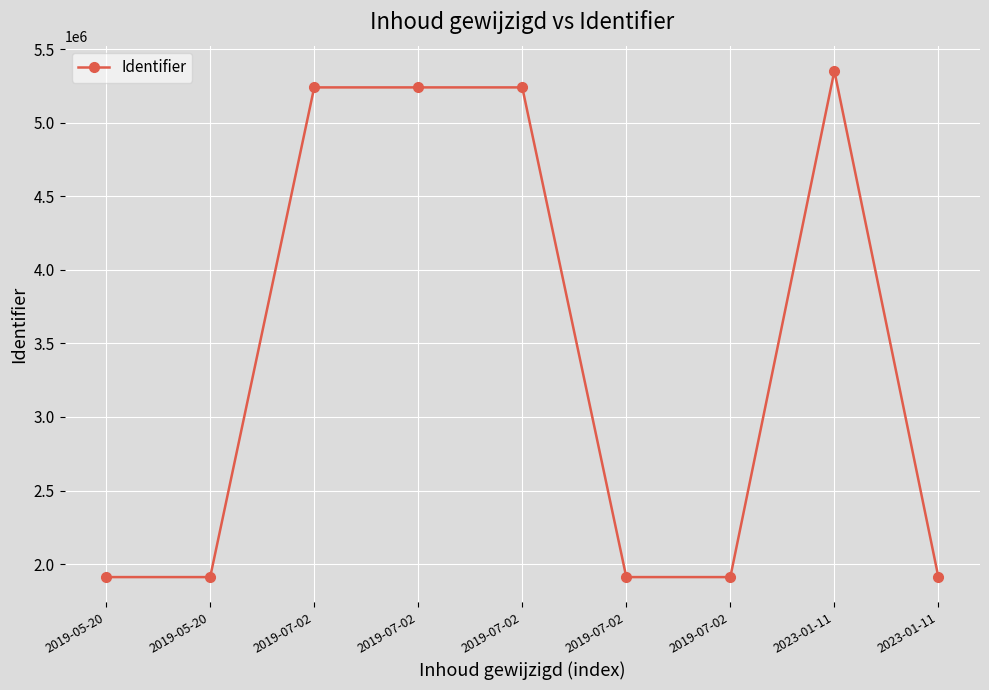

At which label does the data first exceed 1911165?

2019-07-02